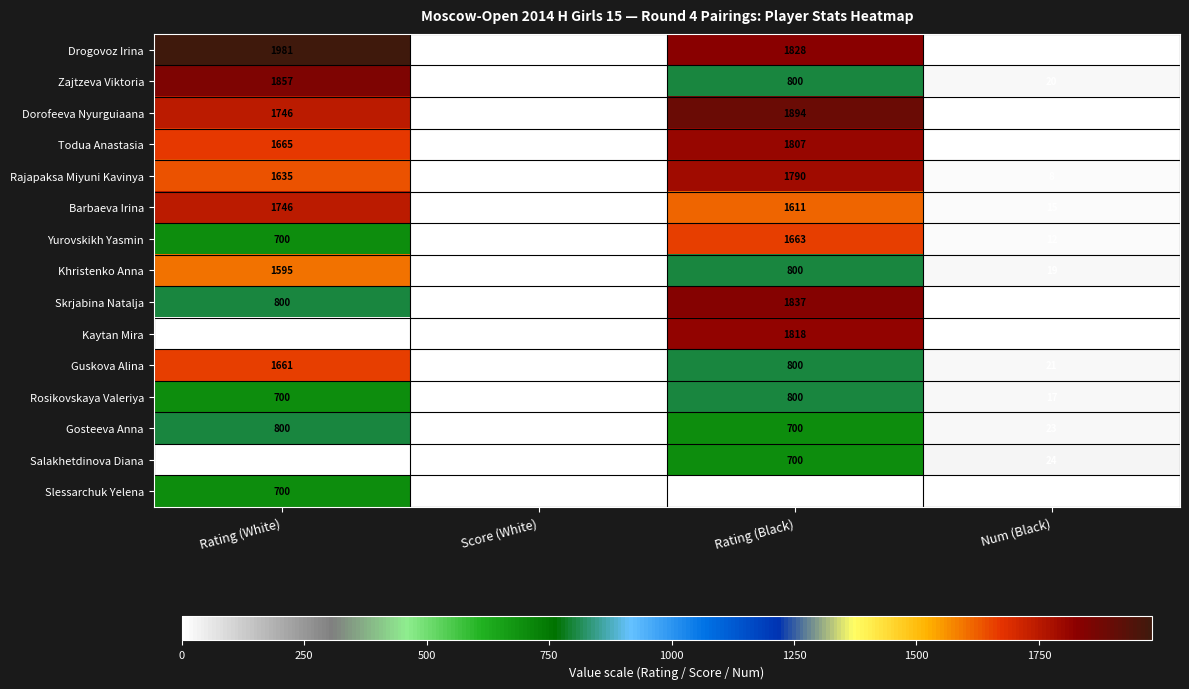

Which series has the largest total across all categories?

Drogovoz Irina